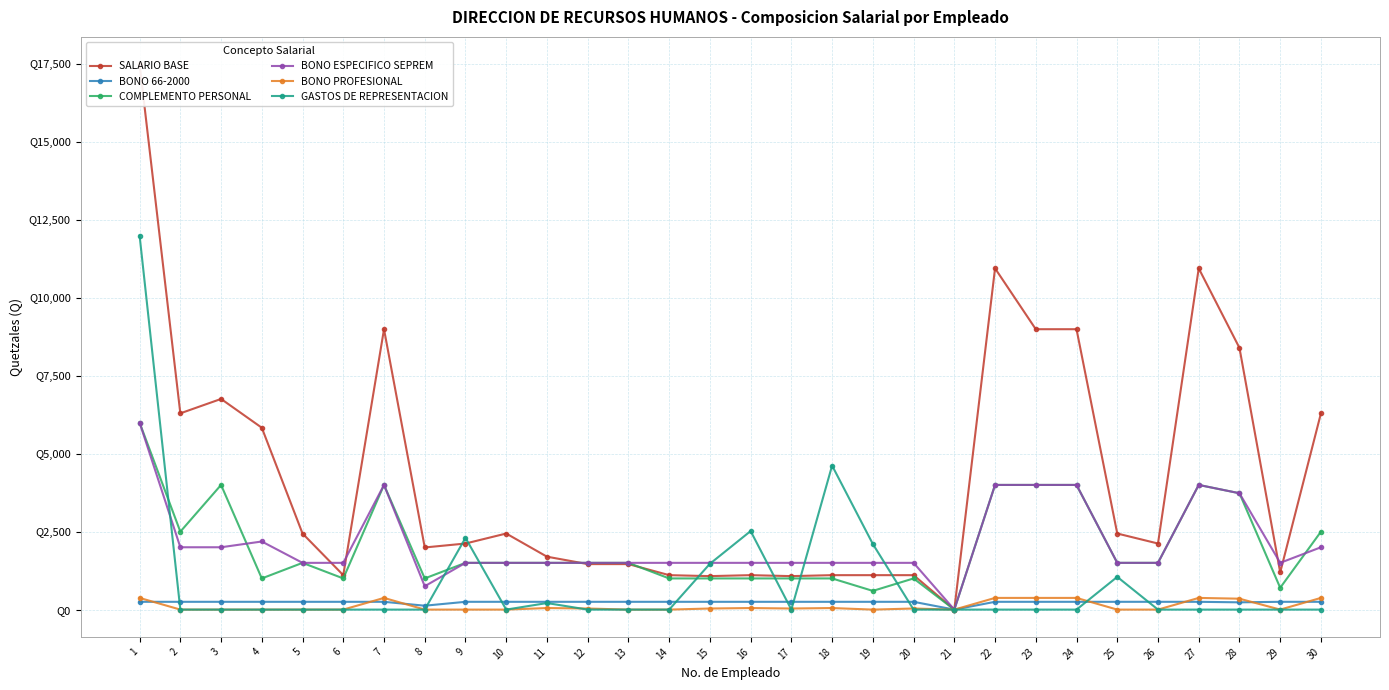

Reading left to right, what are all the values shown in this chart?

SALARIO BASE: 1=17500.0	2=6297.0	3=6759.0	4=5835.0	5=2441.0	6=1105.0	7=8996.0	8=1993.5	9=2120.0	10=2441.0	11=1698.0	12=1460.0	13=1460.0	14=1105.0	15=1074.0	16=1105.0	17=1074.0	18=1105.0	19=1105.0	20=1105.0	21=0.0	22=10949.0	23=8996.0	24=8996.0	25=2441.0	26=2120.0	27=10949.0	28=8396.3	29=1192.0	30=6297.0
BONO 66-2000: 1=250.0	2=250.0	3=250.0	4=250.0	5=250.0	6=250.0	7=250.0	8=125.0	9=250.0	10=250.0	11=250.0	12=250.0	13=250.0	14=250.0	15=250.0	16=250.0	17=250.0	18=250.0	19=250.0	20=250.0	21=0.0	22=250.0	23=250.0	24=250.0	25=250.0	26=250.0	27=250.0	28=233.3	29=250.0	30=250.0
COMPLEMENTO PERSONAL: 1=6000.0	2=2500.0	3=4000.0	4=1000.0	5=1500.0	6=1000.0	7=4000.0	8=1000.0	9=1500.0	10=1500.0	11=1500.0	12=1500.0	13=1500.0	14=1000.0	15=1000.0	16=1000.0	17=1000.0	18=1000.0	19=600.0	20=1000.0	21=0.0	22=4000.0	23=4000.0	24=4000.0	25=1500.0	26=1500.0	27=4000.0	28=3733.3	29=700.0	30=2500.0
BONO ESPECIFICO SEPREM: 1=6000.0	2=2000.0	3=2000.0	4=2185.0	5=1500.0	6=1500.0	7=4000.0	8=750.0	9=1500.0	10=1500.0	11=1500.0	12=1500.0	13=1500.0	14=1500.0	15=1500.0	16=1500.0	17=1500.0	18=1500.0	19=1500.0	20=1500.0	21=0.0	22=4000.0	23=4000.0	24=4000.0	25=1500.0	26=1500.0	27=4000.0	28=3733.3	29=1500.0	30=2000.0
BONO PROFESIONAL: 1=375.0	2=0.0	3=0.0	4=0.0	5=0.0	6=0.0	7=375.0	8=0.0	9=0.0	10=0.0	11=50.0	12=35.0	13=0.0	14=0.0	15=35.0	16=50.0	17=35.0	18=50.0	19=0.0	20=35.0	21=0.0	22=375.0	23=375.0	24=375.0	25=0.0	26=0.0	27=375.0	28=350.0	29=0.0	30=375.0
GASTOS DE REPRESENTACION: 1=12000.0	2=0.0	3=0.0	4=0.0	5=0.0	6=0.0	7=0.0	8=0.0	9=2302.0	10=0.0	11=210.0	12=0.0	13=0.0	14=0.0	15=1470.0	16=2520.0	17=0.0	18=4620.0	19=2105.0	20=0.0	21=0.0	22=0.0	23=0.0	24=0.0	25=1050.0	26=0.0	27=0.0	28=0.0	29=0.0	30=0.0